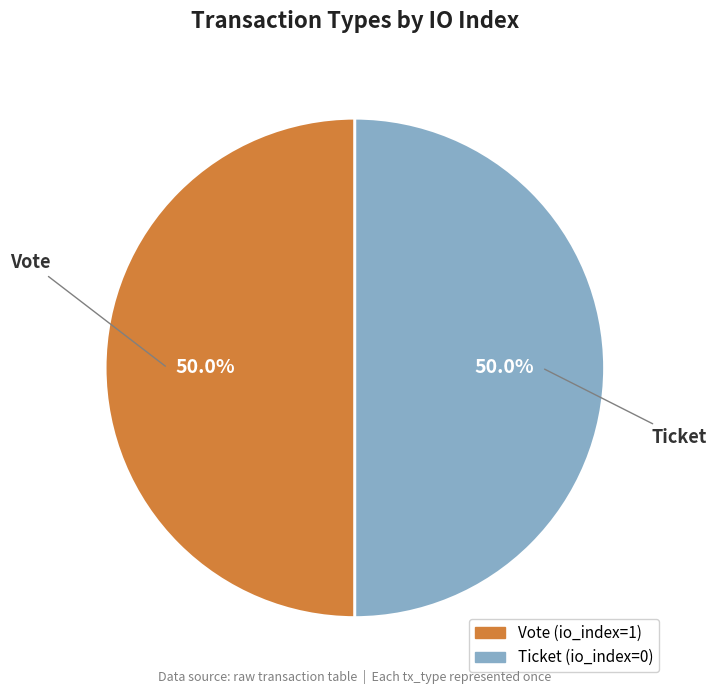

What percentage do Ticket (io_index=0) and Vote (io_index=1) together represent?

100.0%